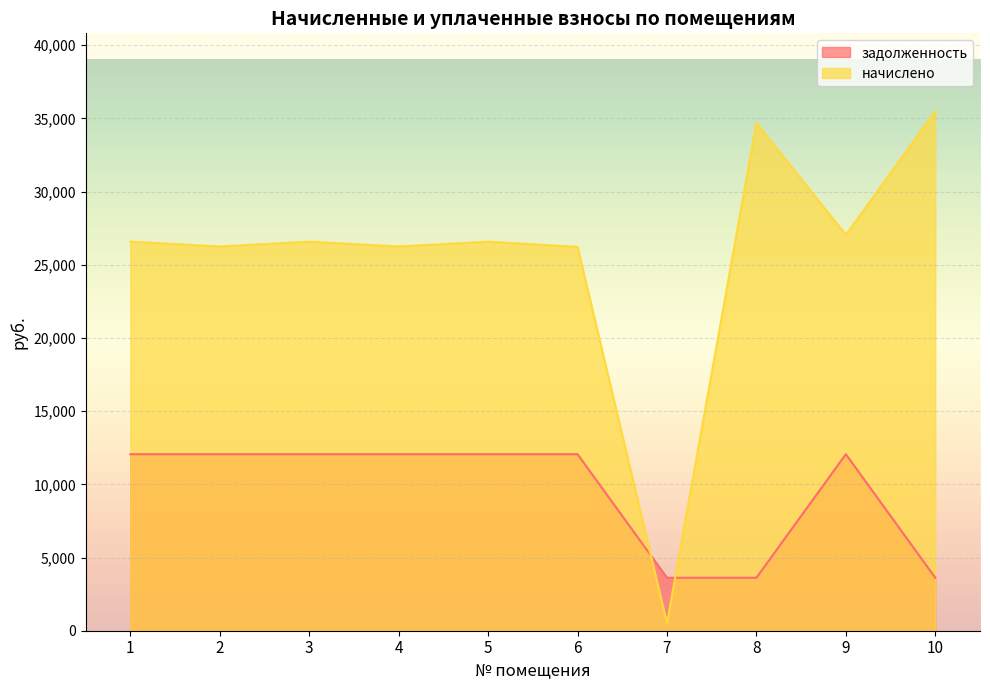

The начислено series shows 17602.2 at 4. True or false?

False